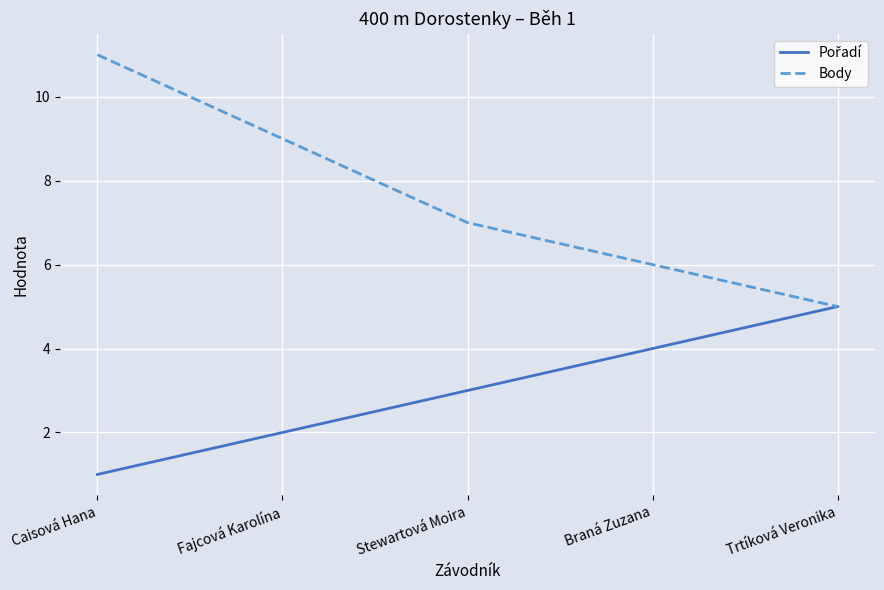

True or false: Body has more than 0 interior local peaks.

False